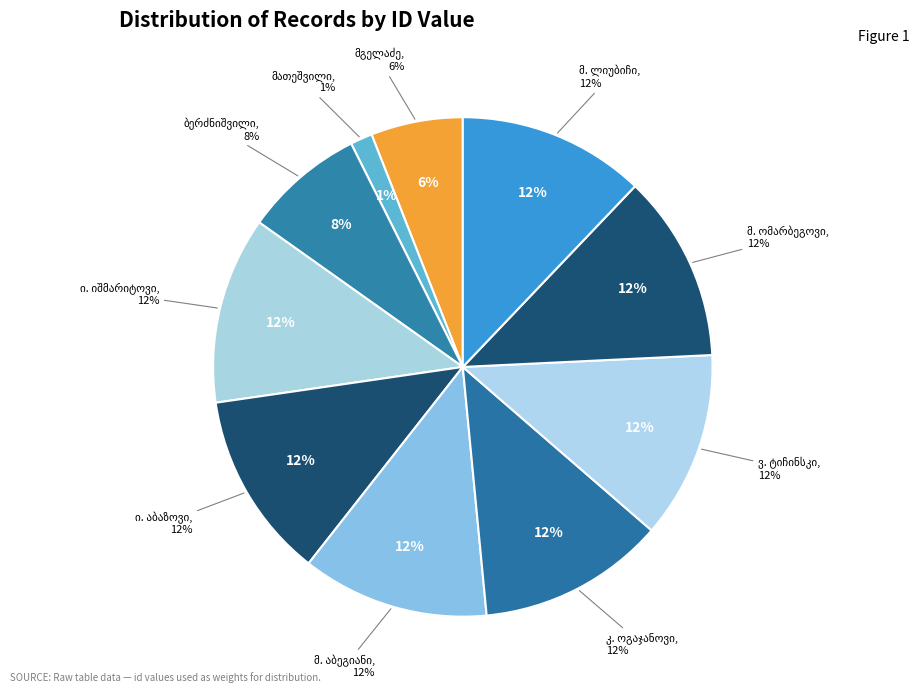

What percentage is the მ. ომარბეგოვი slice, to the nearest percent?

12%